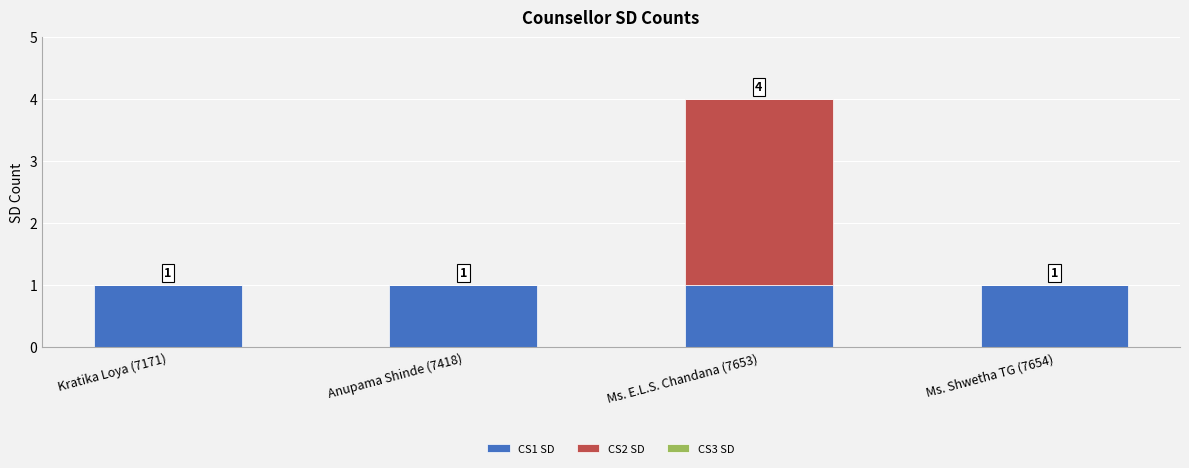

What is the approximate value of CS1 SD at Ms. Shwetha TG (7654)?

1